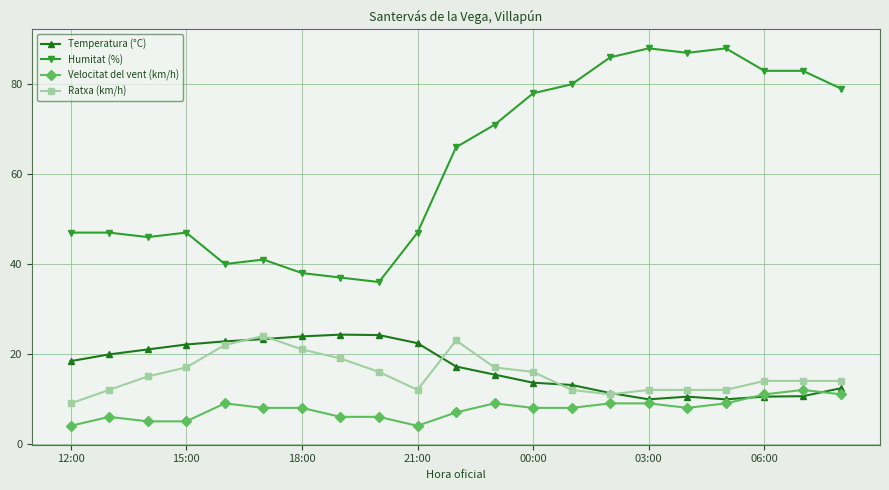

True or false: Ratxa (km/h) and Velocitat del vent (km/h) intersect in this chart.

False